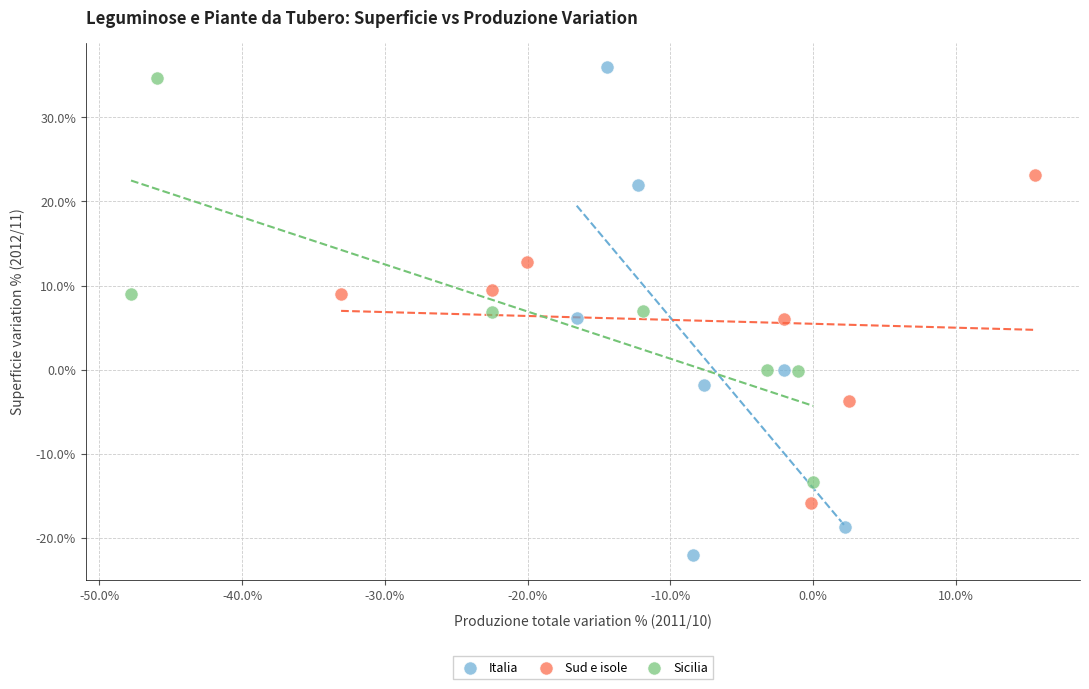

Which series has the largest Y range (max minus min)?

Italia